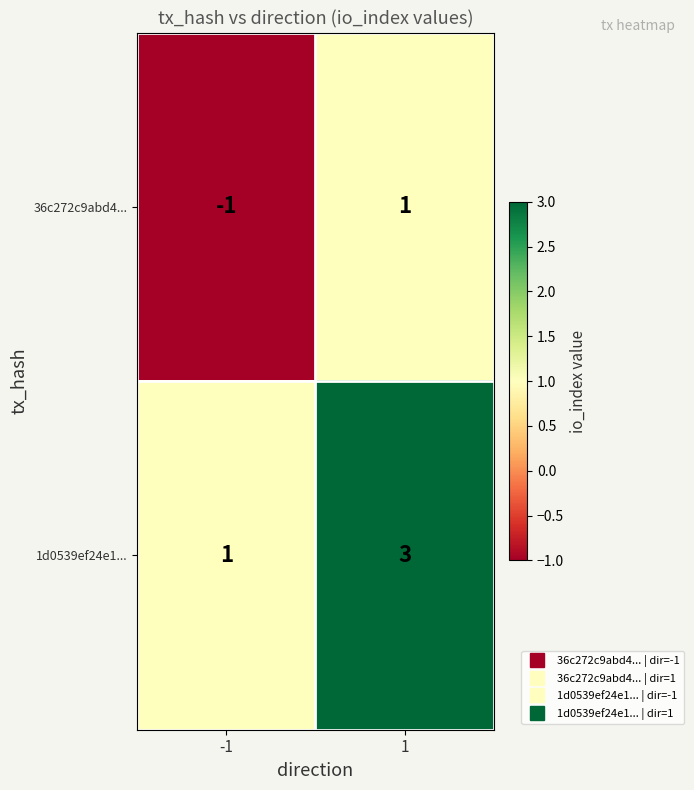

Which series has the largest total across all categories?

1d0539ef24e1...